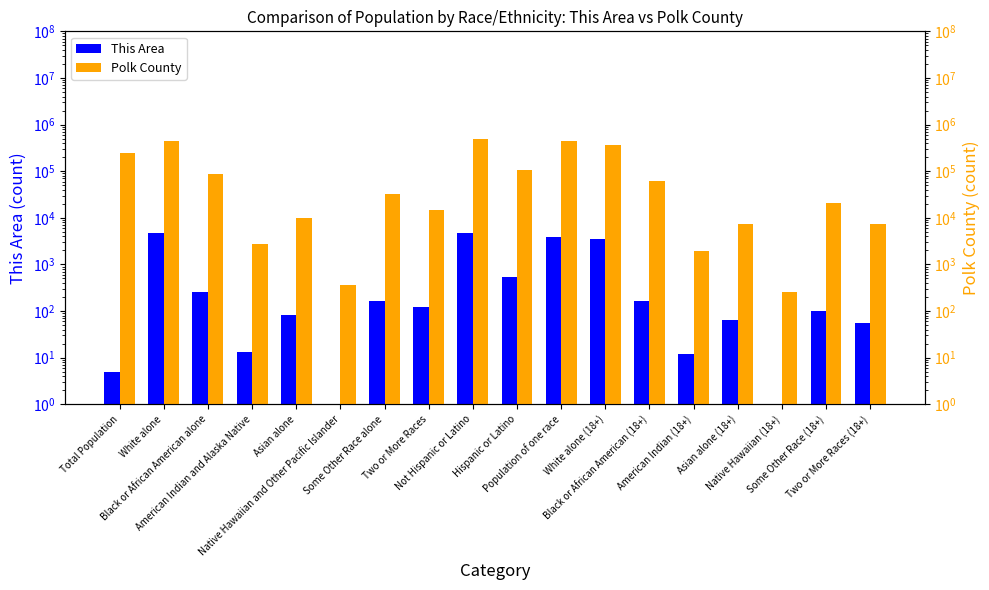

Which series has the largest total across all categories?

Polk County